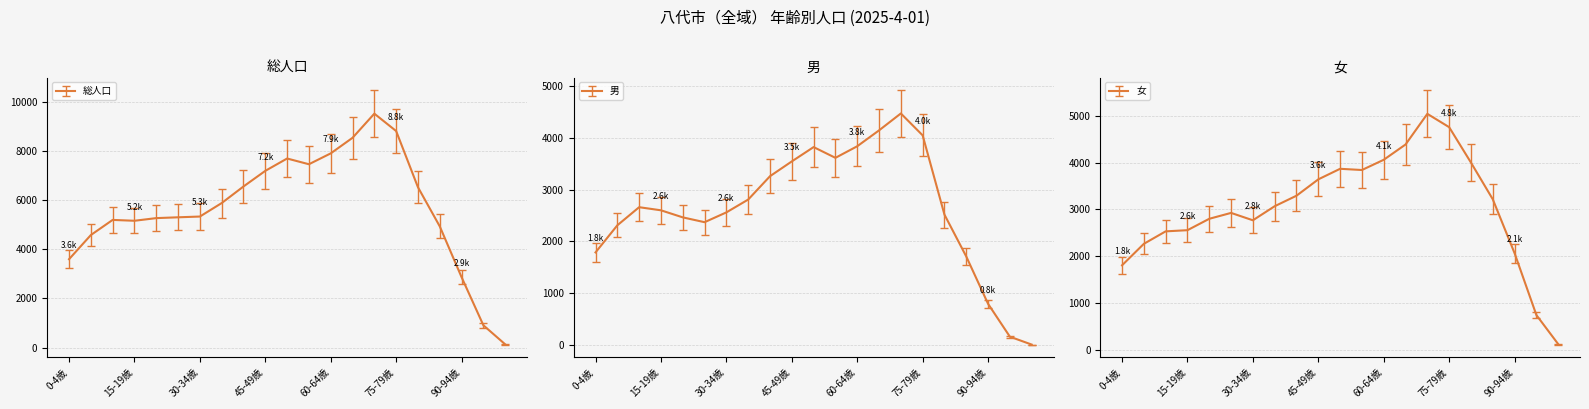

What is the label of the 20th point from the right?

5-9歳